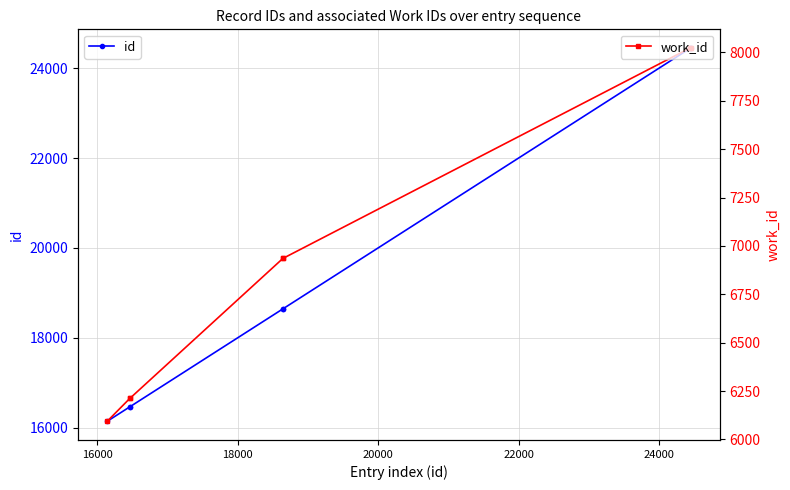

What is the value of the id point at the 1st from the left?

16141